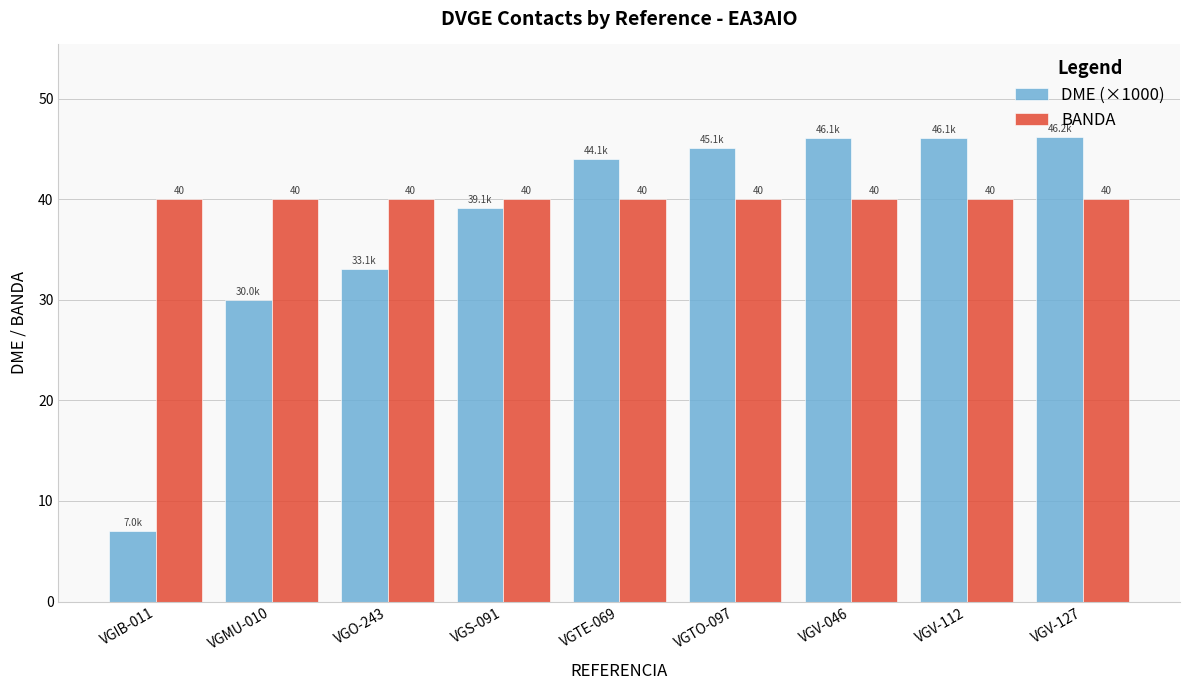

What value does the DME (×1000) series have at VGMU-010?

30.0